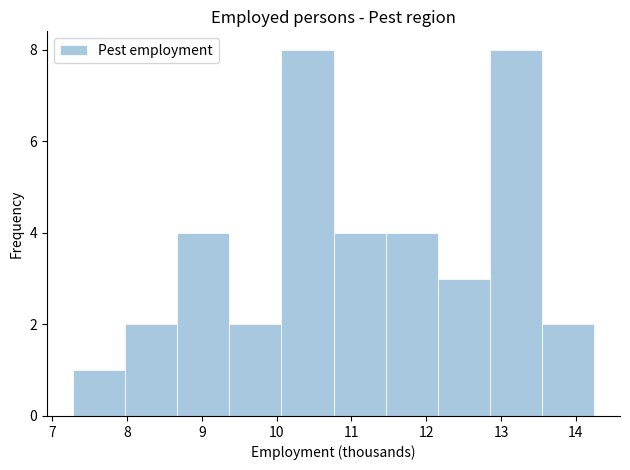

Reading left to right, transcribe this chart: for each bar, give the range it covers on the x-axis and its height. Neither the bar edges nor the heights are printed on the chart, so give them approximately, as read against the axes.

7.3 to 8.0: 1
8.0 to 8.7: 2
8.7 to 9.4: 4
9.4 to 10.1: 2
10.1 to 10.8: 8
10.8 to 11.5: 4
11.5 to 12.2: 4
12.2 to 12.8: 3
12.8 to 13.5: 8
13.5 to 14.2: 2